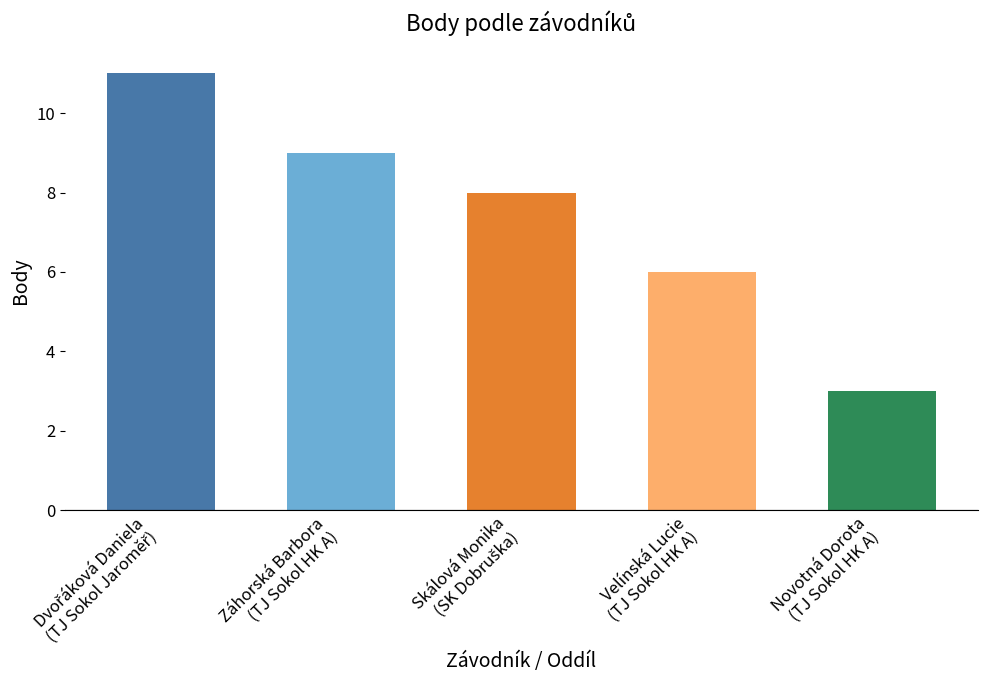

How many data points are less than 8?

2